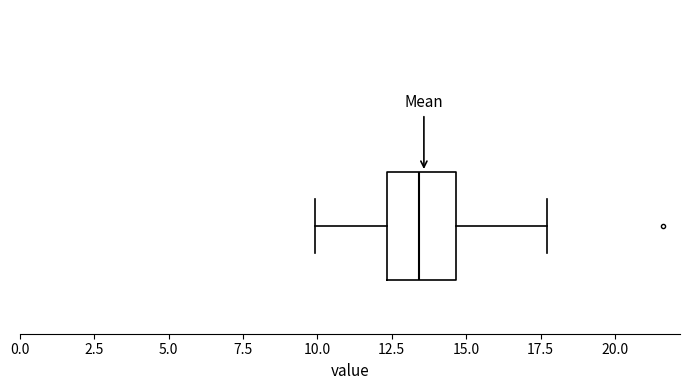

Transcribe this box plot: give where the median line is, the range the box spans, and where the two whiskers end, as read against the x-axis. The values are not printed on the chart, so give them approximately, as read against the axis.

median 13.5, box 12.5 to 14.5, whiskers 10.0 to 17.5